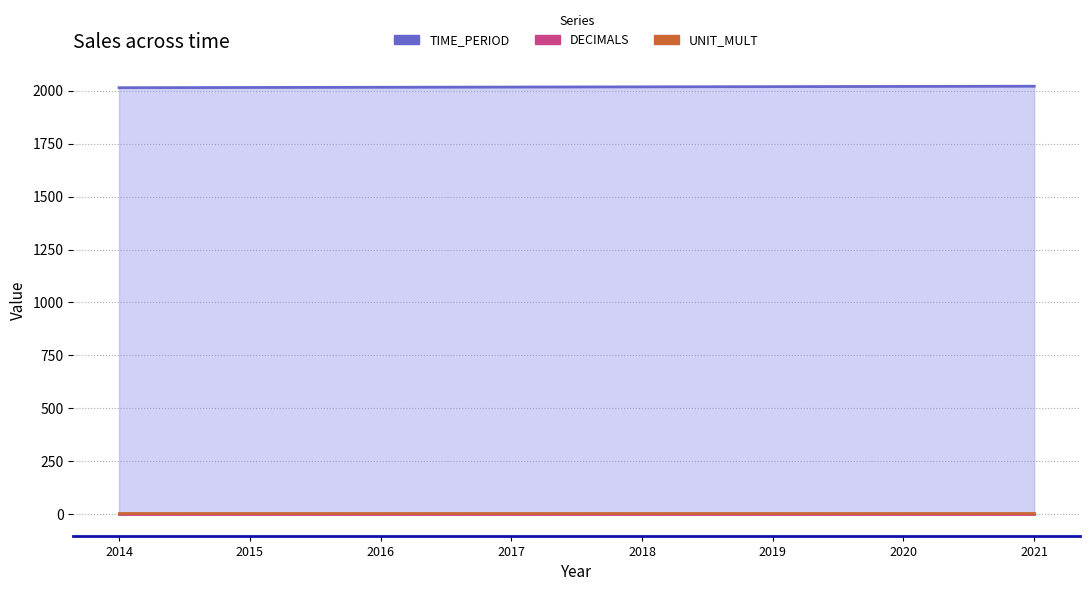

What is the approximate value of DECIMALS at 2017?

3